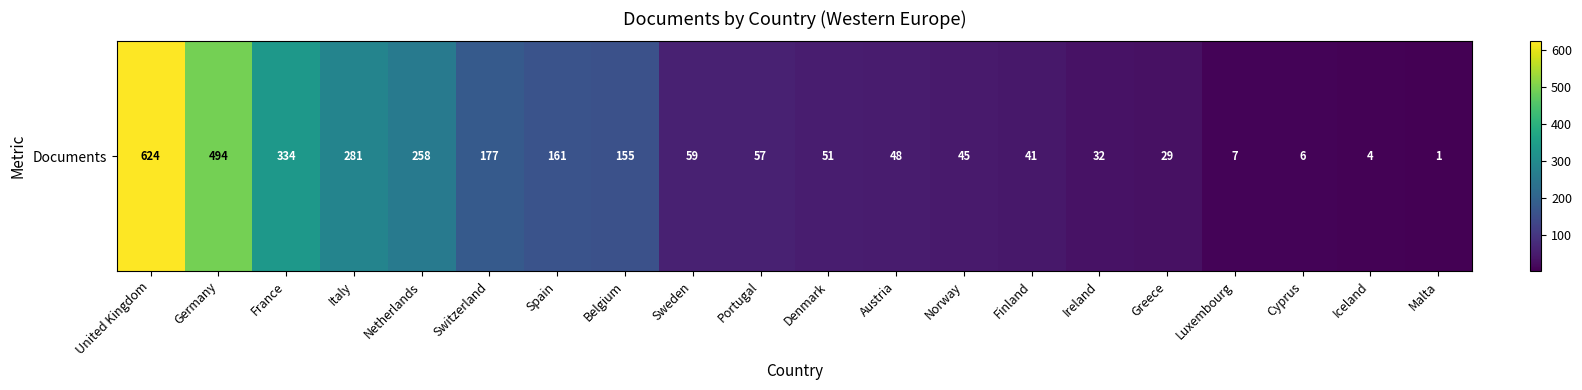

What is the difference between the second highest and second lowest values?

490